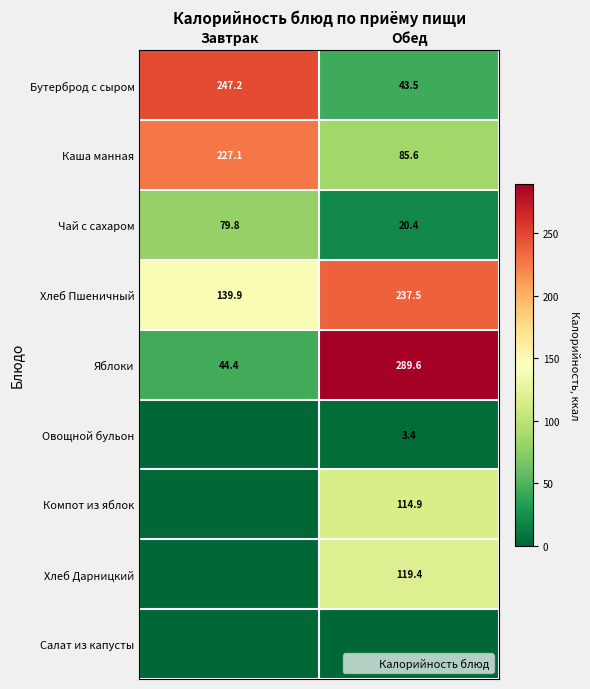

Which has a higher value, Обед or Завтрак?

Завтрак